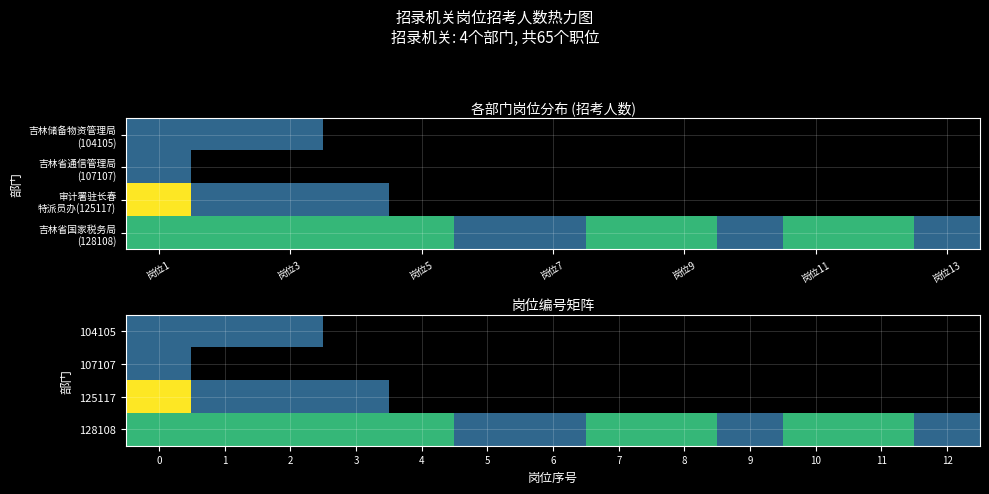

Rank the series at 4 from lowest to highest value.

104105, 107107, 125117, 128108